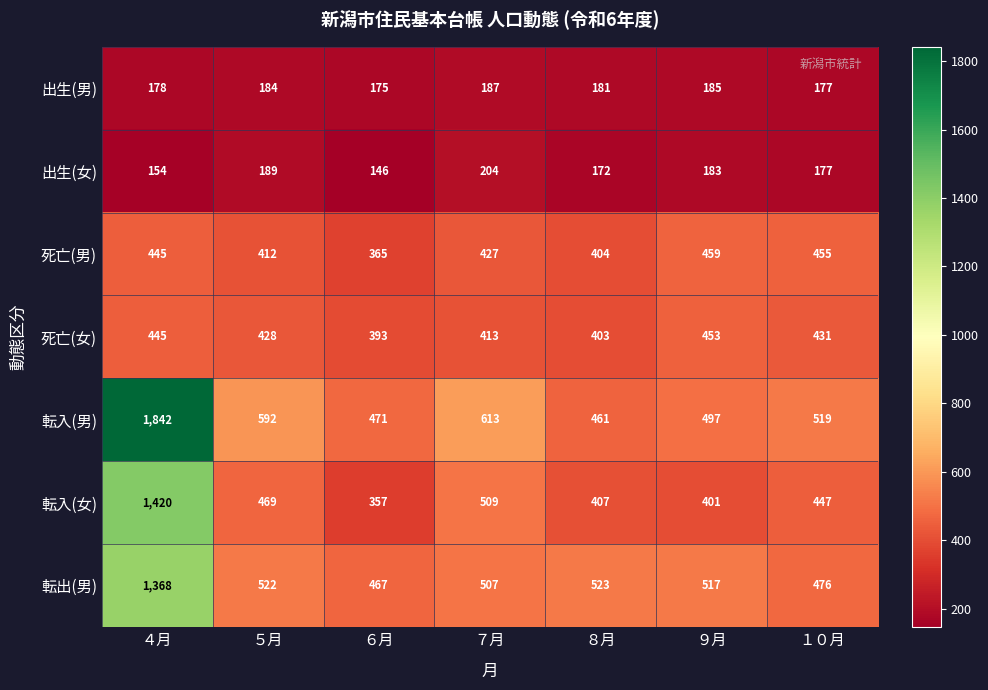

At which label is 出生(女) closest to 175?

１０月